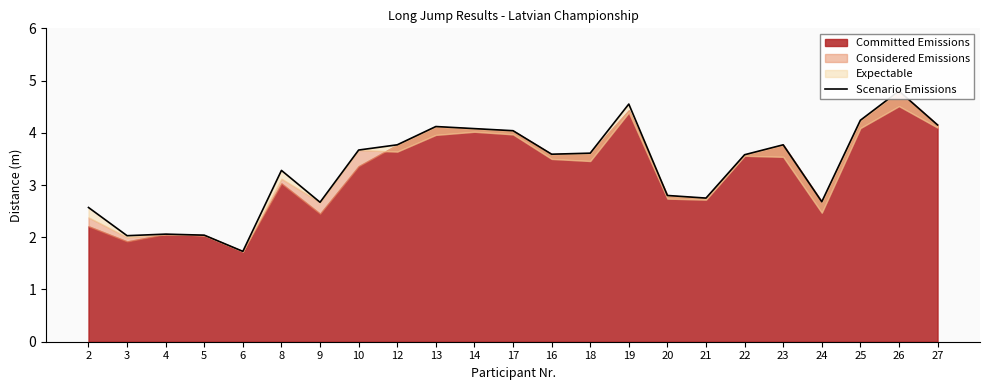

Does the chart display data point markers on the line(s)?

No